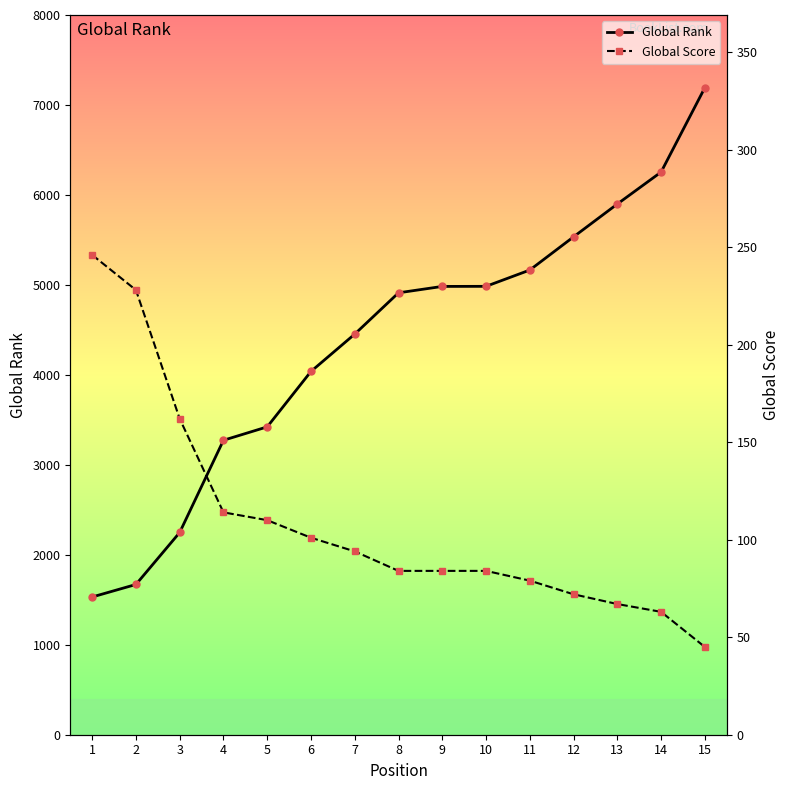

At which label does Global Score reach its peak?

1